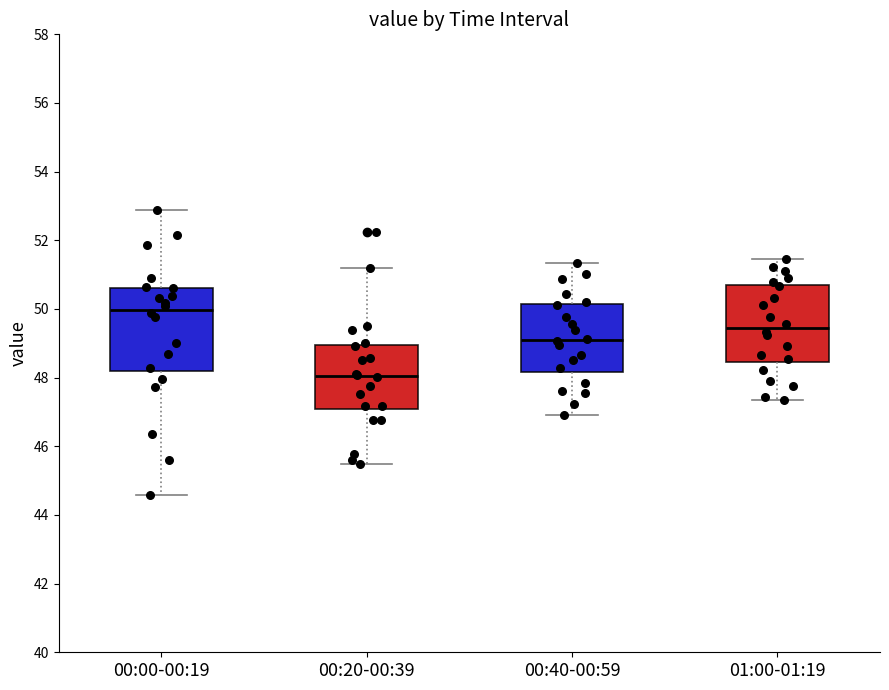

Which box's median line is the highest?

00:00-00:19